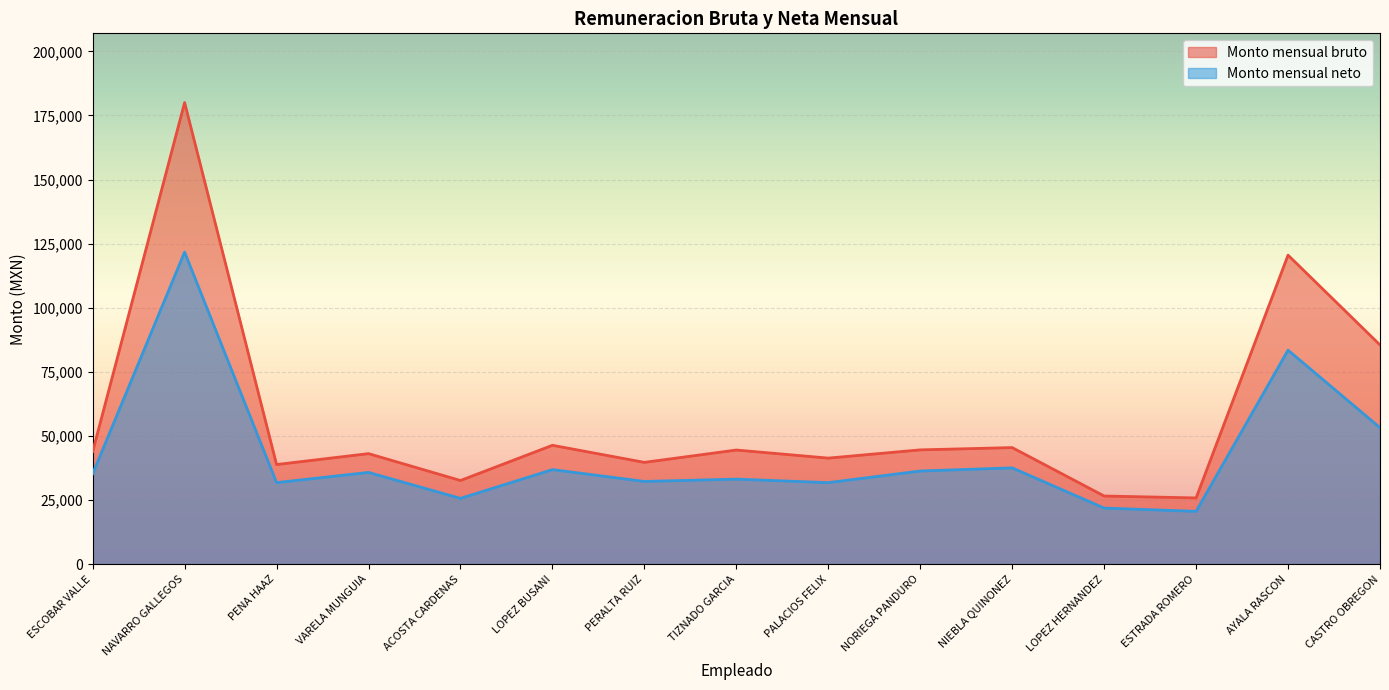

Reading left to right, transcribe all the data shown in this chart.

Monto mensual bruto: ESCOBAR VALLE=43871.5	NAVARRO GALLEGOS=180006.1	PENA HAAZ=38829.2	VARELA MUNGUIA=43085.7	ACOSTA CARDENAS=32604.0	LOPEZ BUSANI=46336.6	PERALTA RUIZ=39677.1	TIZNADO GARCIA=44490.8	PALACIOS FELIX=41338.3	NORIEGA PANDURO=44549.8	NIEBLA QUINONEZ=45443.4	LOPEZ HERNANDEZ=26556.6	ESTRADA ROMERO=25806.1	AYALA RASCON=120500.8	CASTRO OBREGON=85475.6
Monto mensual neto: ESCOBAR VALLE=35222.4	NAVARRO GALLEGOS=121686.9	PENA HAAZ=31775.9	VARELA MUNGUIA=35758.9	ACOSTA CARDENAS=25635.0	LOPEZ BUSANI=36850.4	PERALTA RUIZ=32240.9	TIZNADO GARCIA=33138.5	PALACIOS FELIX=31773.1	NORIEGA PANDURO=36308.7	NIEBLA QUINONEZ=37528.7	LOPEZ HERNANDEZ=21853.0	ESTRADA ROMERO=20577.9	AYALA RASCON=83444.4	CASTRO OBREGON=53205.7